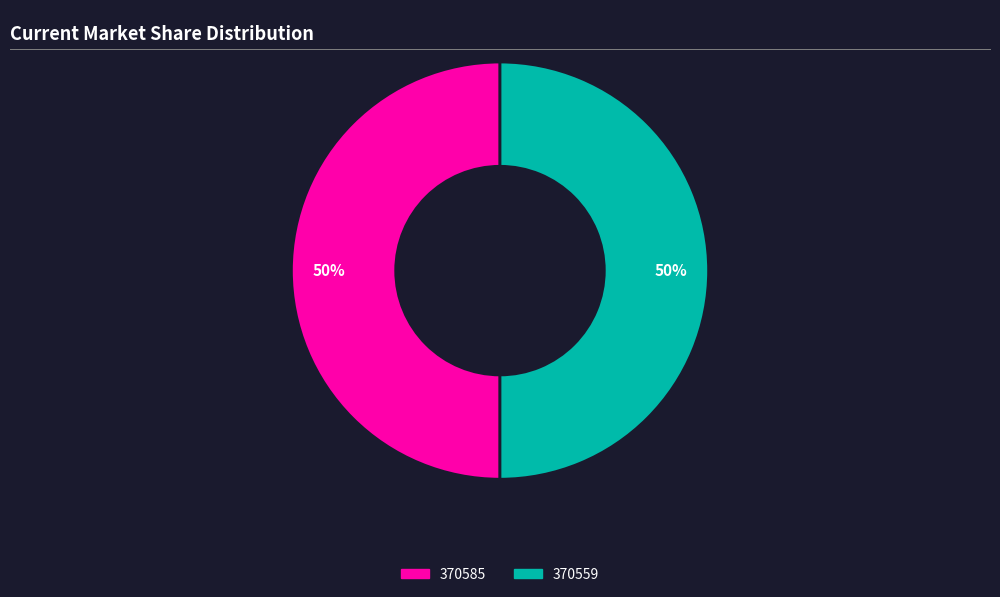

The 370559 slice represents 50% of the pie. True or false?

True